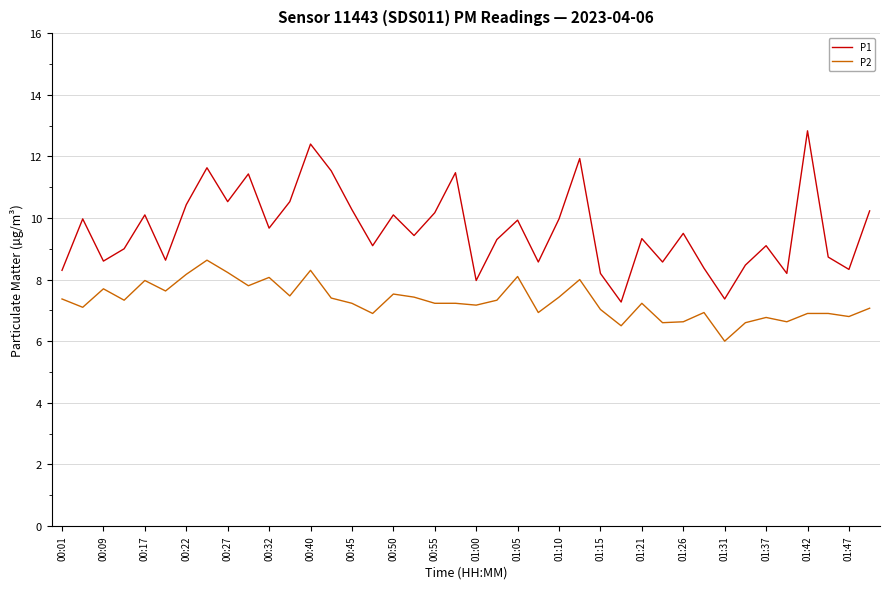

Rank the series by their average value, from lowest to highest.

P2, P1